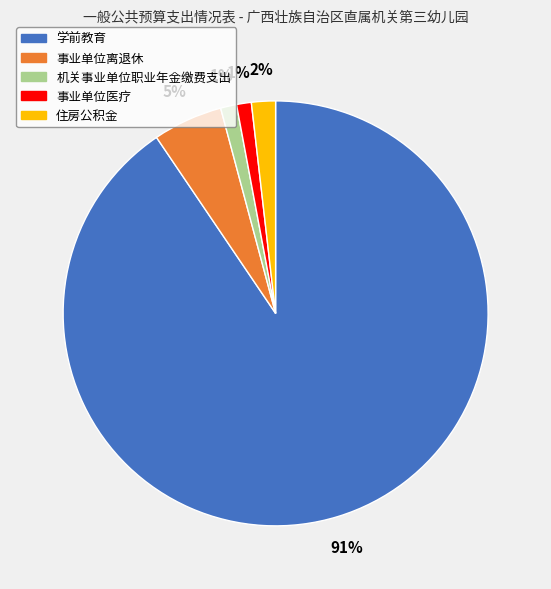

Do 事业单位医疗 and 机关事业单位职业年金缴费支出 together represent more than half of the pie?

No